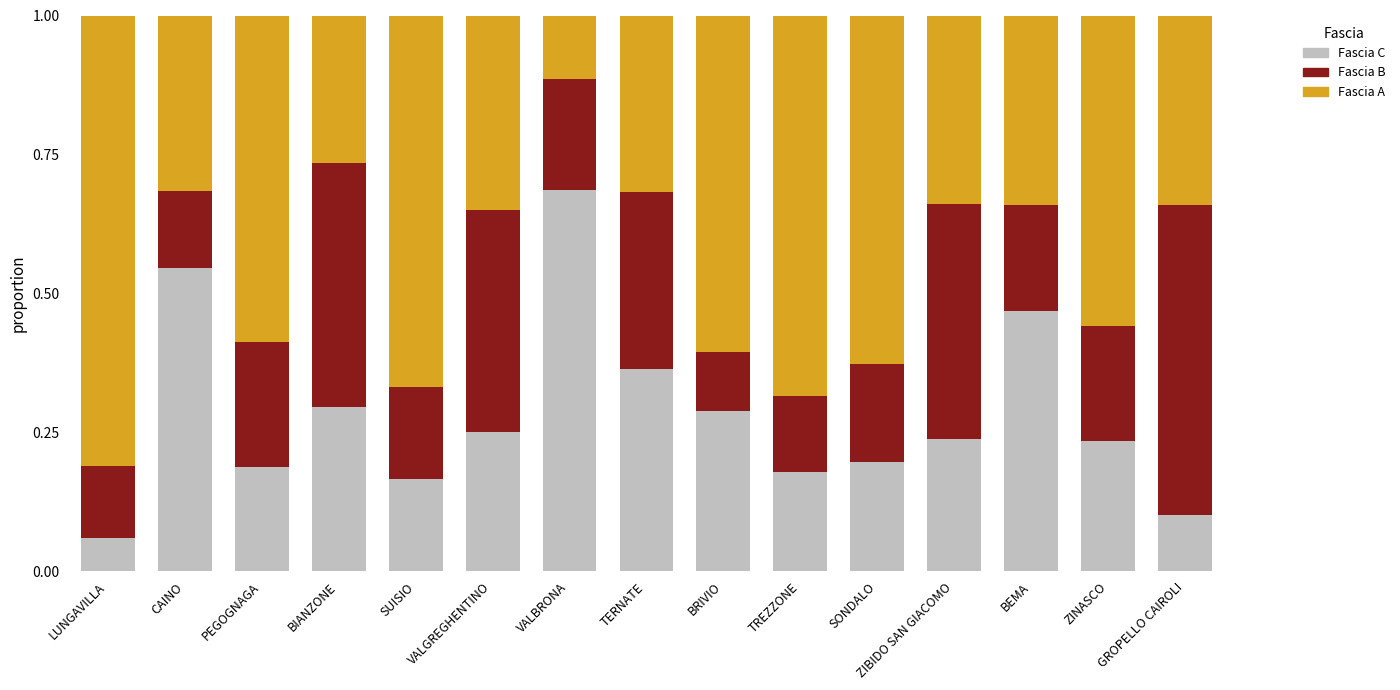

What are all the series names shown in the legend?

Fascia C, Fascia B, Fascia A